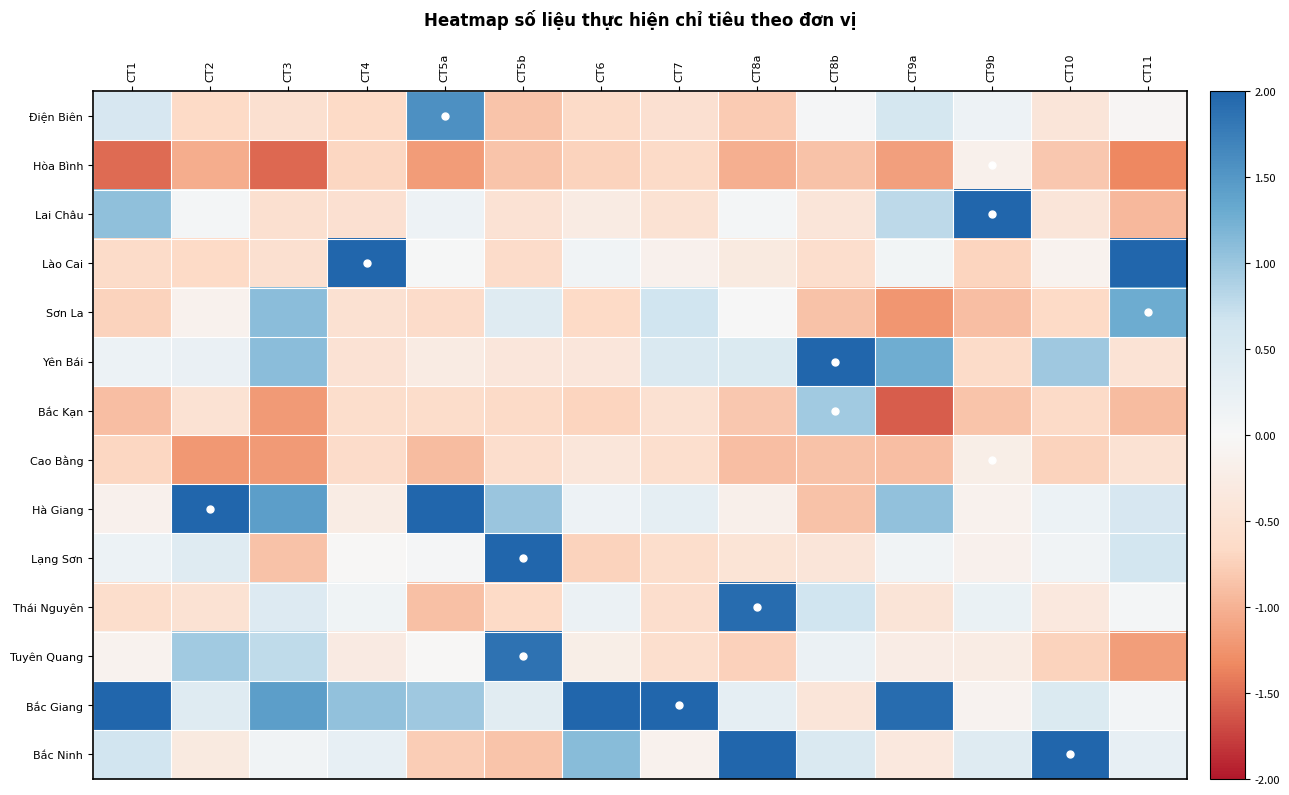

At how many categories does at least one series exceed -1?

14